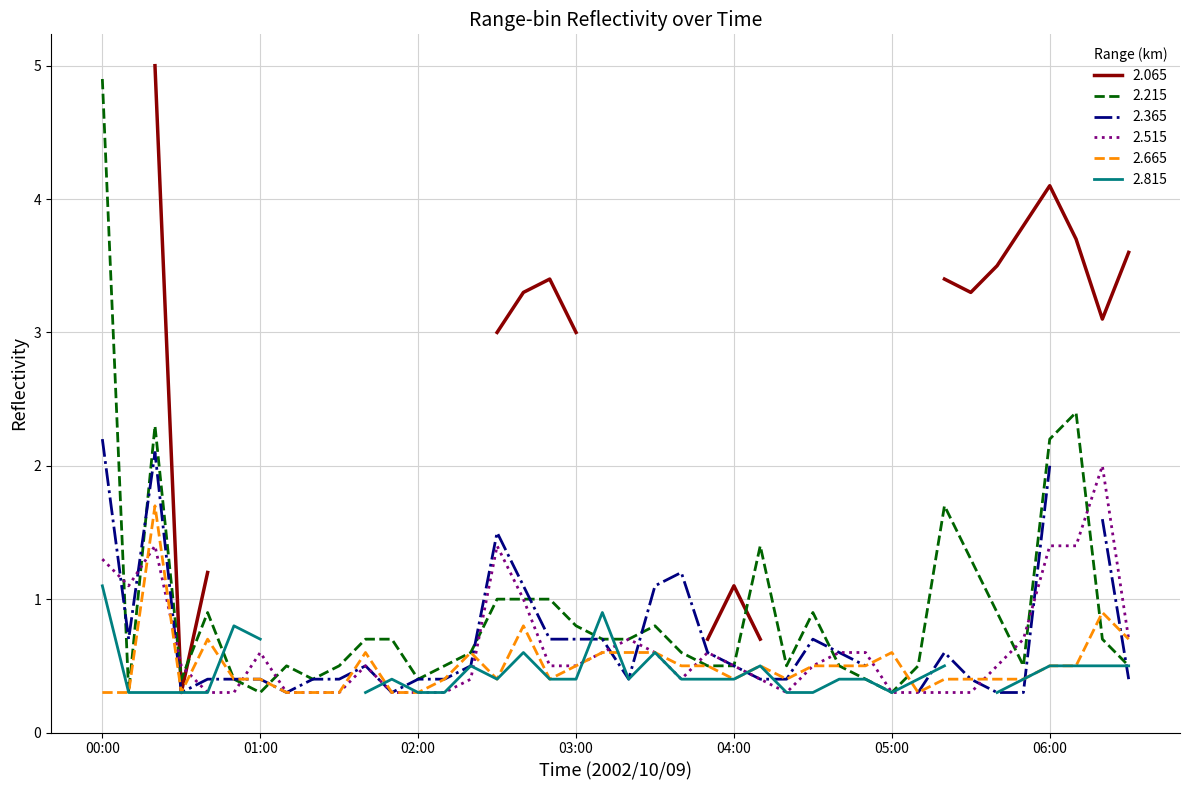

What value does the 2.215 series have at 2002/10/09 02:30?

1.0